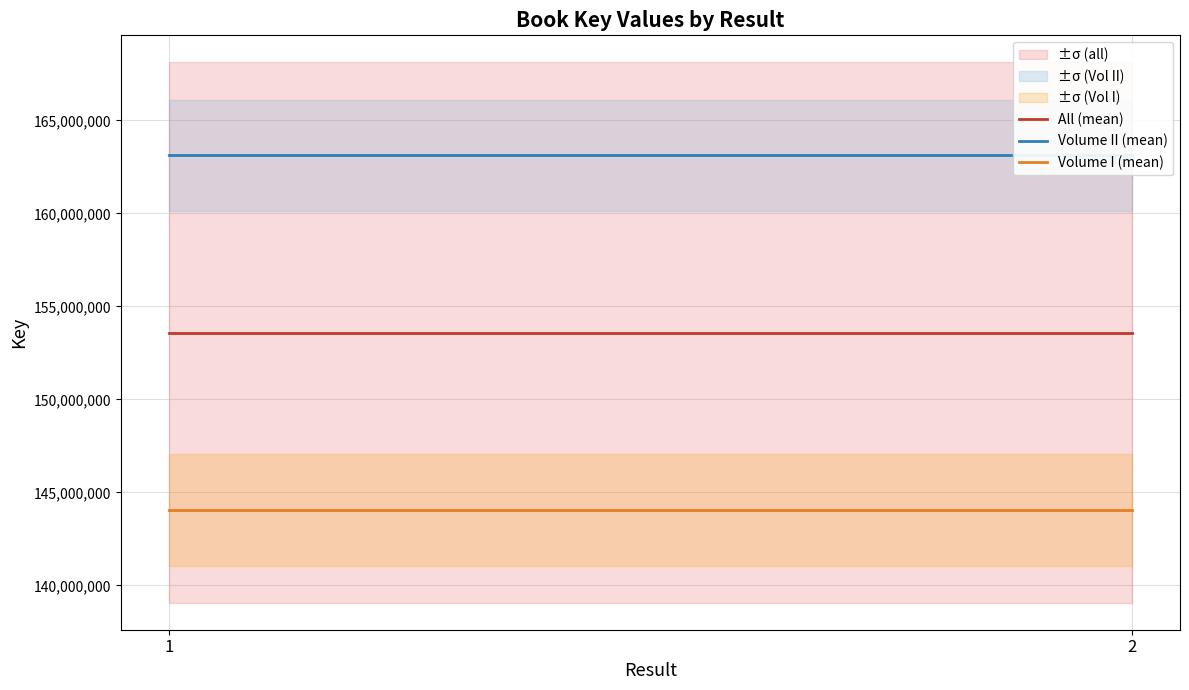

Reading right to left, list all the values displayed in this chart.

All (mean): 153593212.5	153593212.5
Volume II (mean): 163121837.0	163121837.0
Volume I (mean): 144064588.0	144064588.0